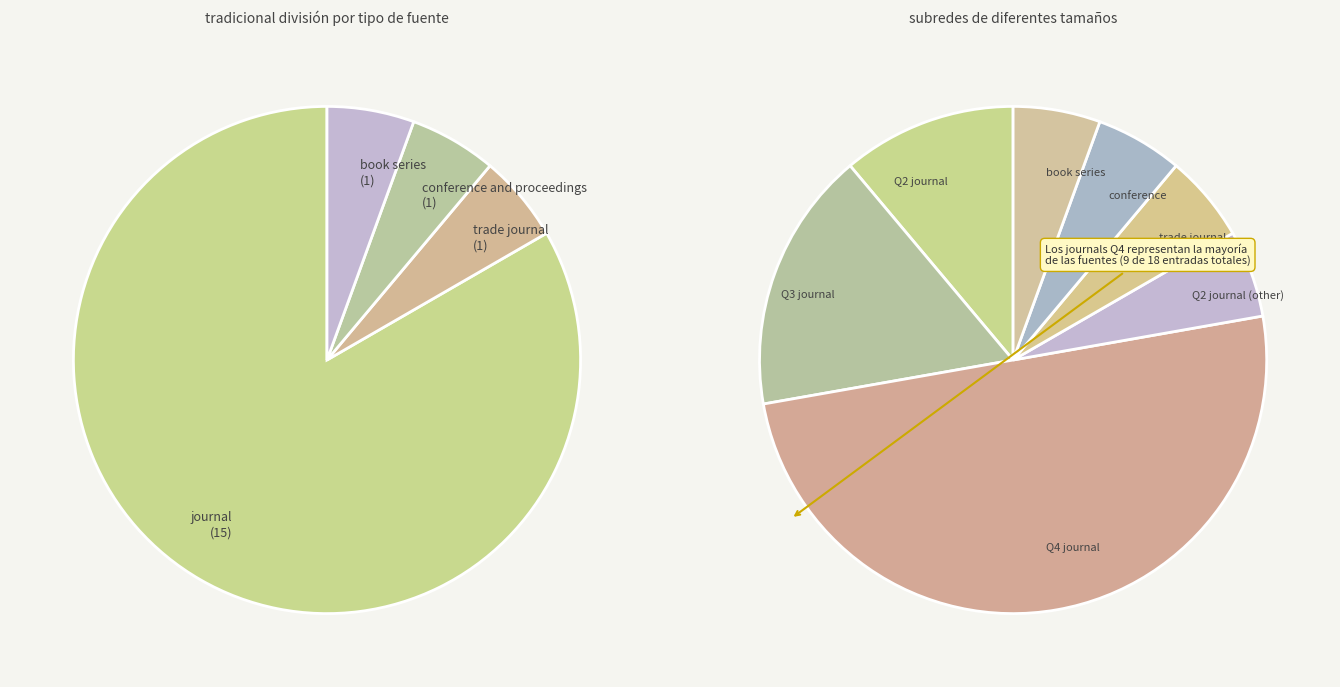

How many slices are in this pie chart?

4